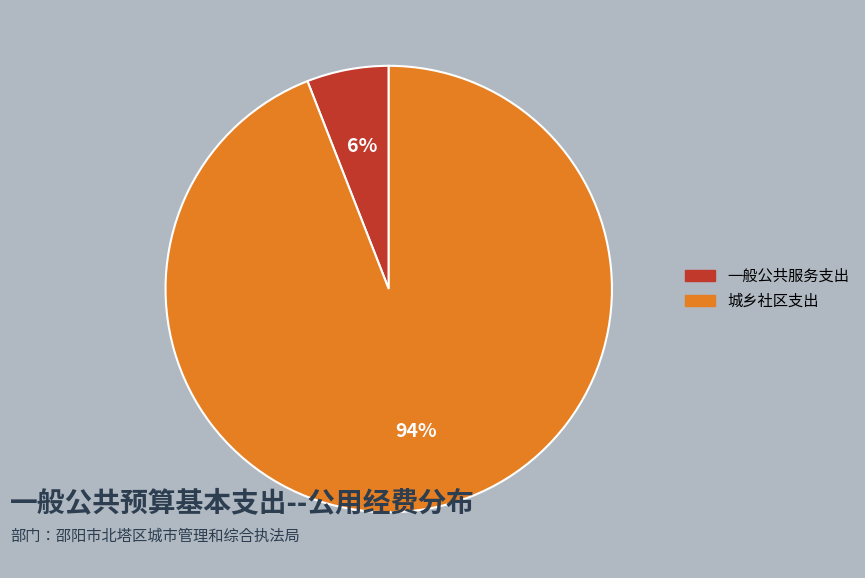

Which slice is the smallest?

一般公共服务支出